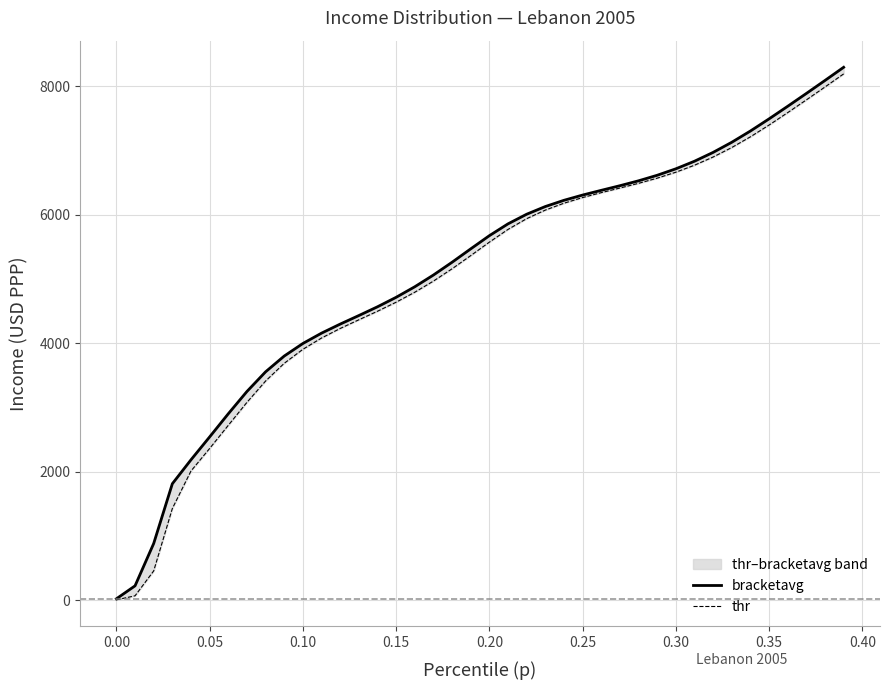

What is the maximum value shown in the chart?

8296.7